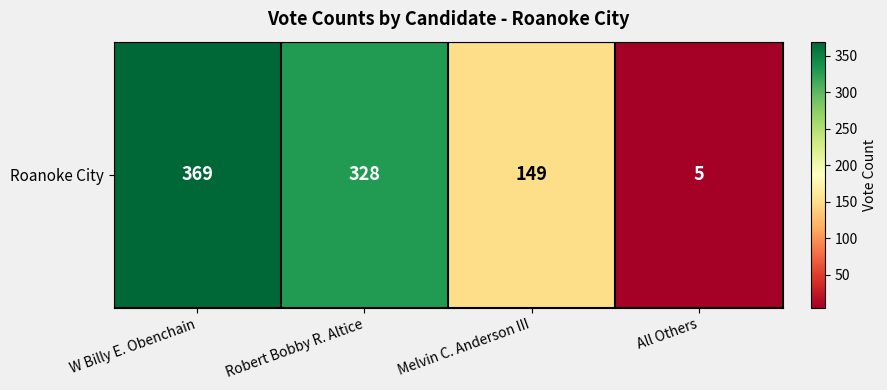

What is the maximum value shown in the chart?

369